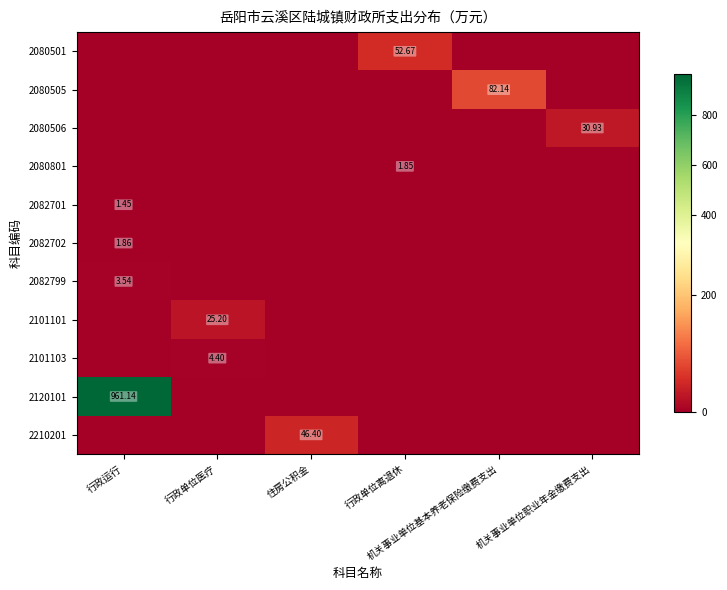

What is the greatest value displayed?

961.1